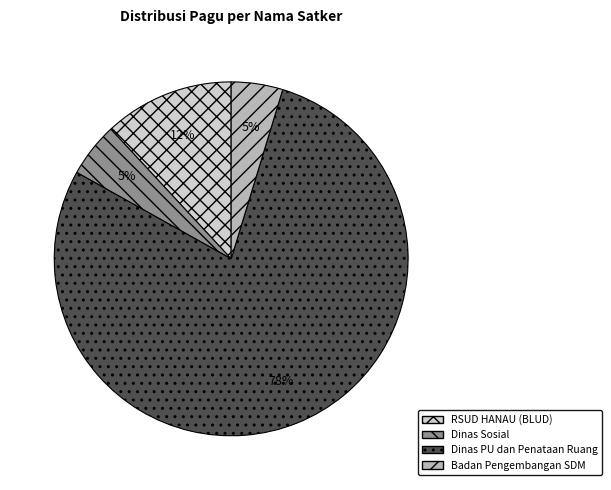

Does any single category account for the majority?

Yes